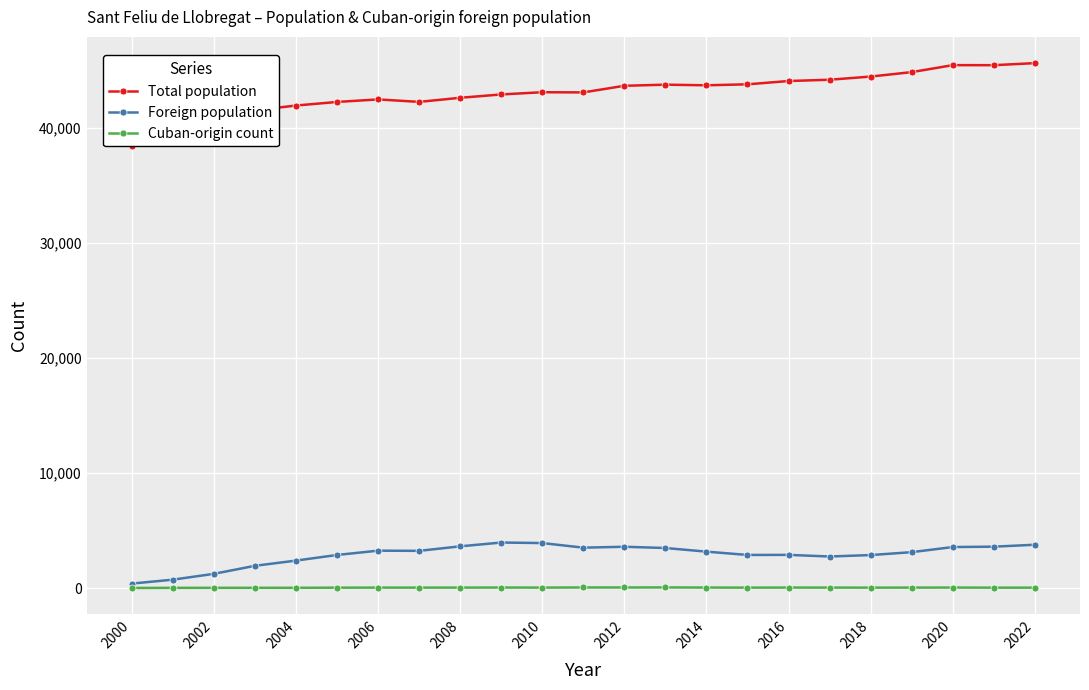

In Foreign population, how many points are higher than both neighbors (excluding endpoints)?

4